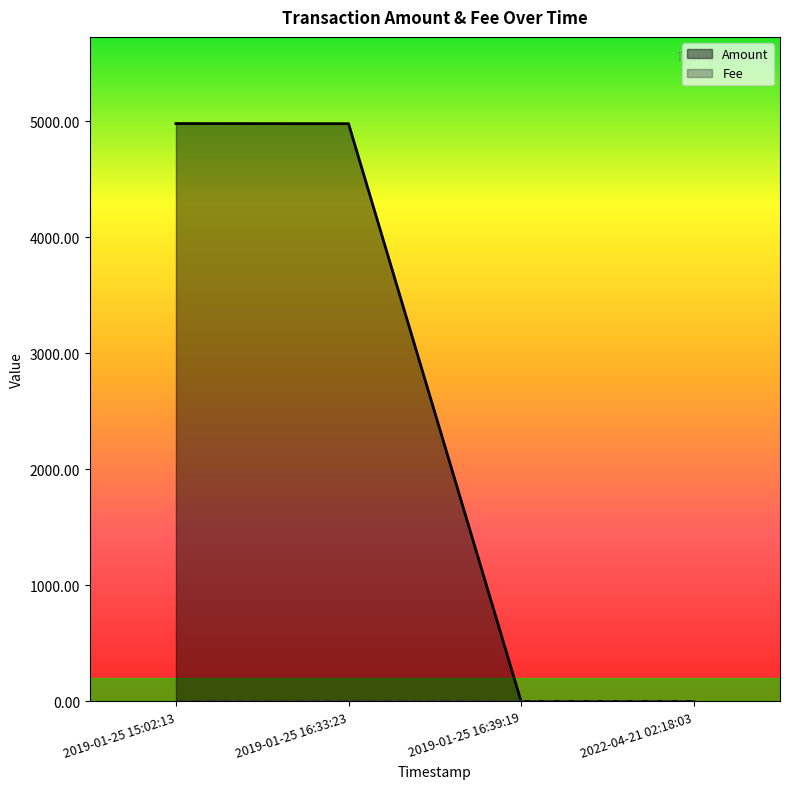

What is the maximum value for Amount?

4980.0